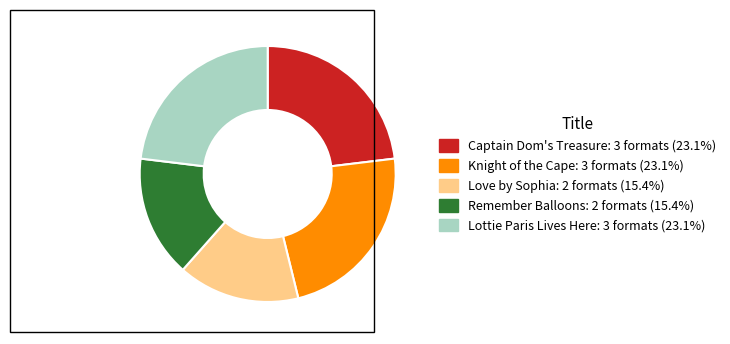

True or false: Love by Sophia accounts for 15% of the total.

True